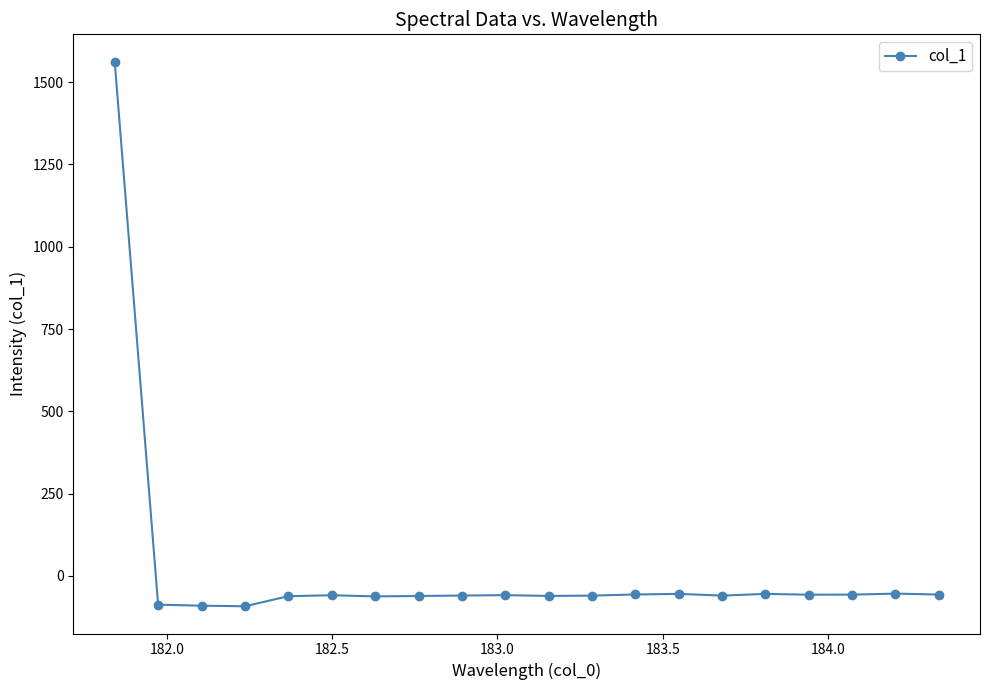

Does the chart display data point markers on the line(s)?

Yes